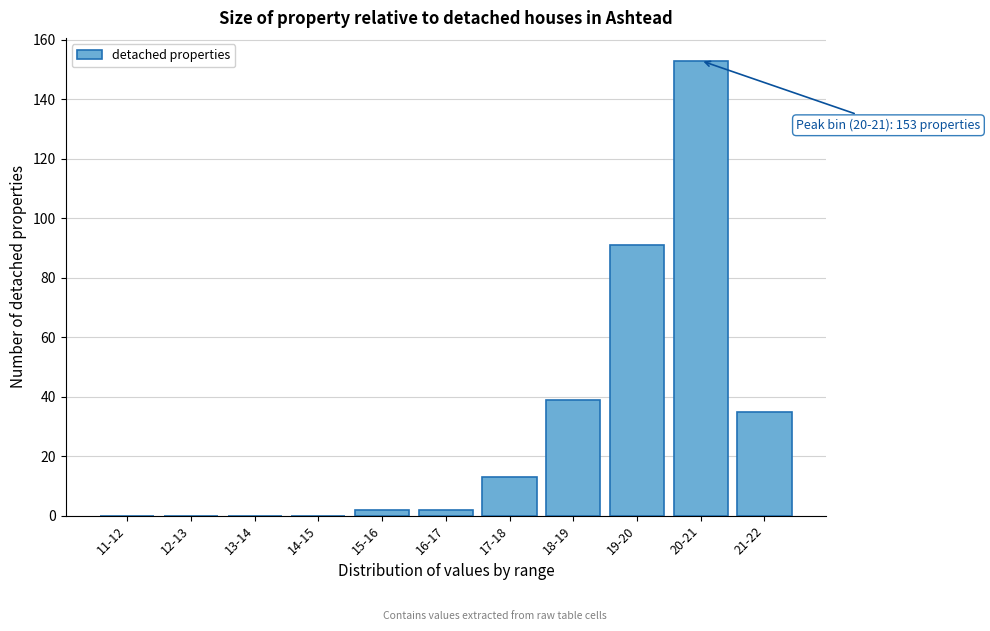

Reading right to left, transcribe all the data shown in this chart.

21-22=35	20-21=153	19-20=91	18-19=39	17-18=13	16-17=2	15-16=2	14-15=0	13-14=0	12-13=0	11-12=0